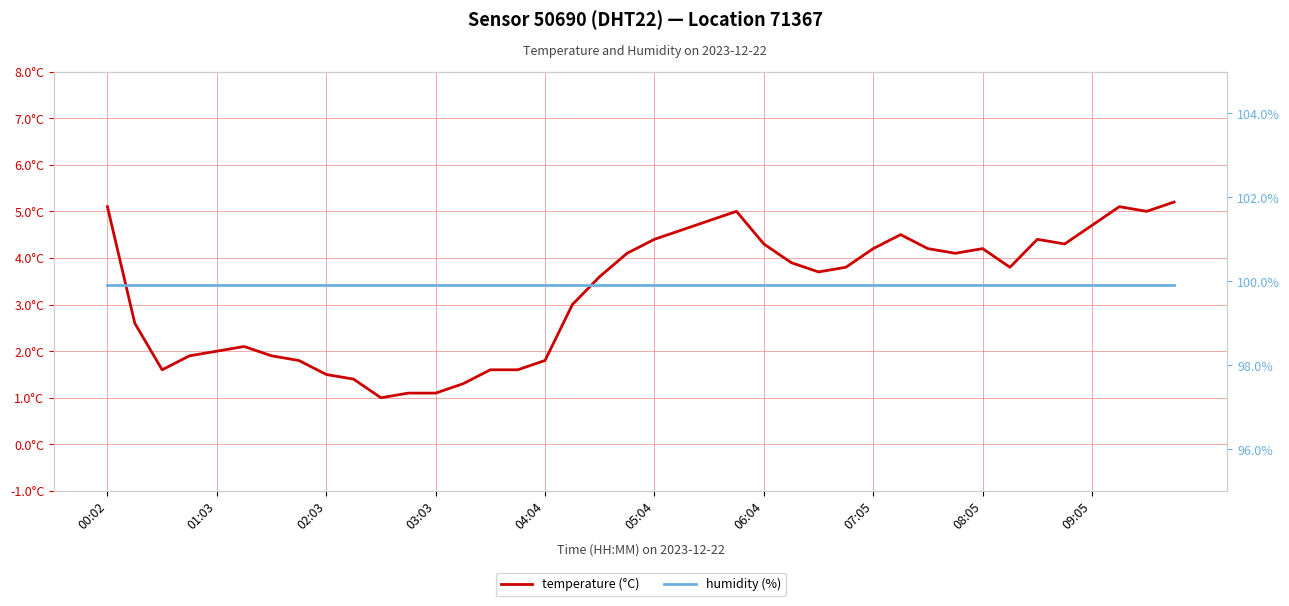

Is the value of humidity (%) at 29 greater than the value of temperature (°C) at 34?

Yes